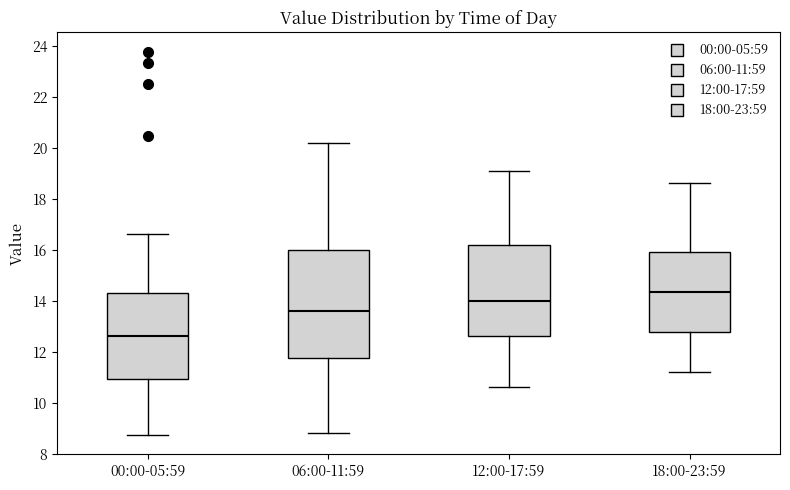

Where is the lower edge of the box for 12:00-17:59 on the y-axis? The values are not printed on the chart, so give them approximately, as read against the axis.

12.6